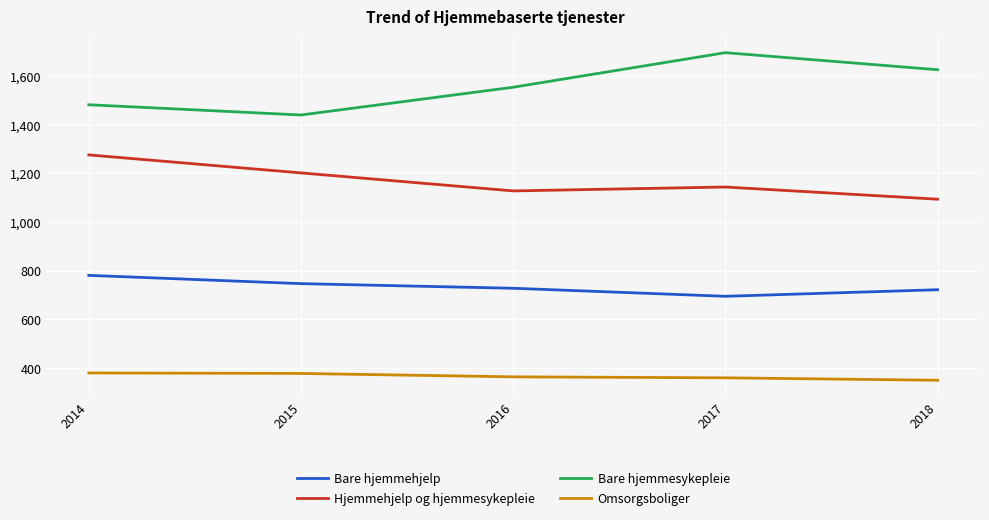

True or false: Hjemmehjelp og hjemmesykepleie has a value of 1615 at 2018.

False